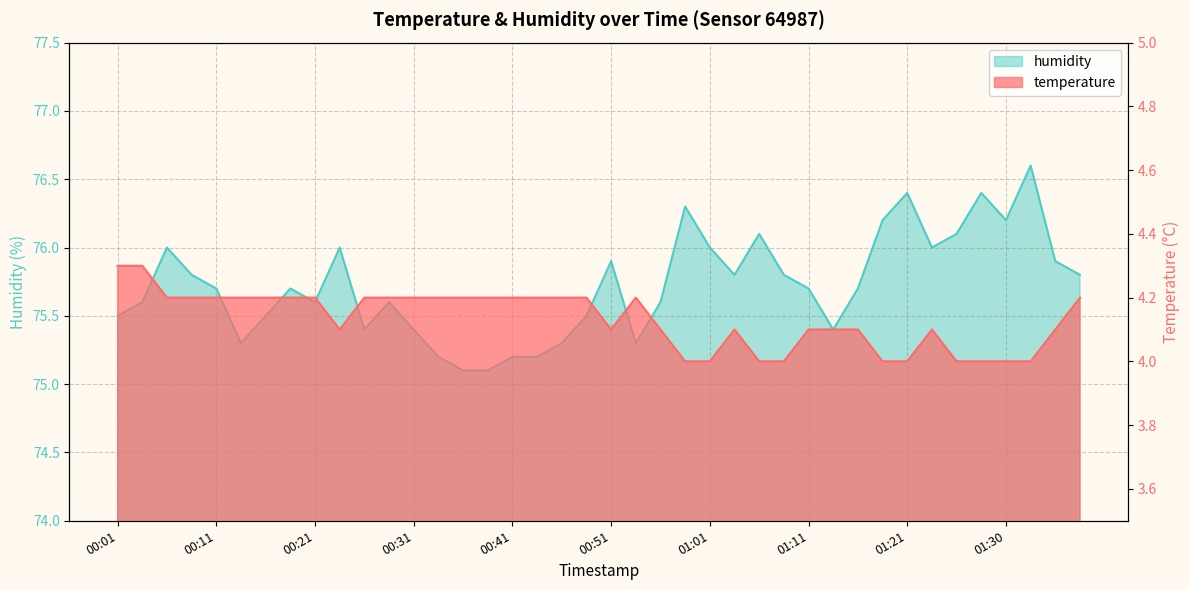

Which category has the highest value across all series?

01:33